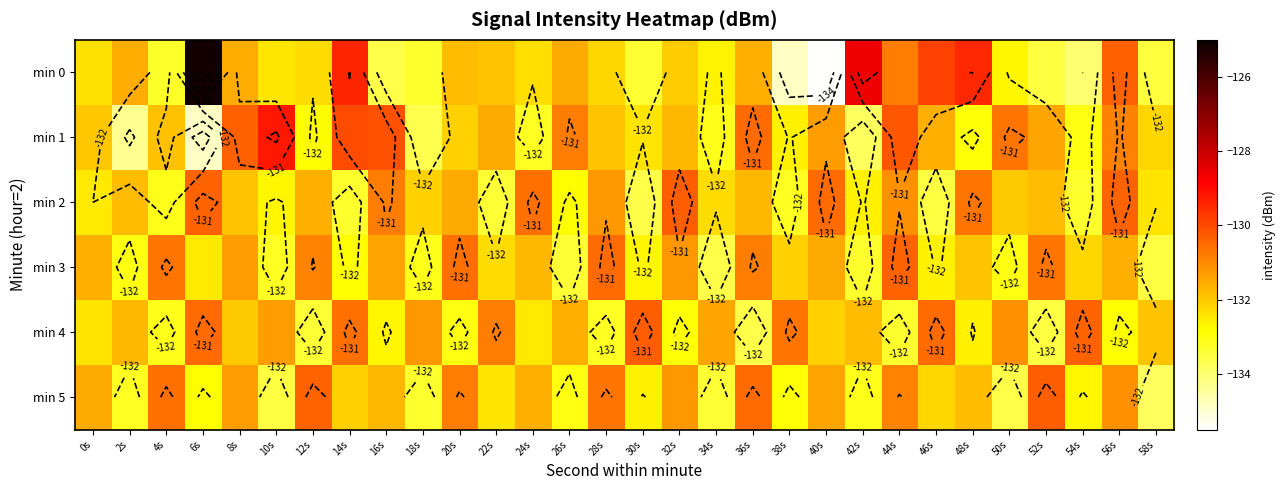

True or false: min 0 has a value of -131.8 at 20s.

True